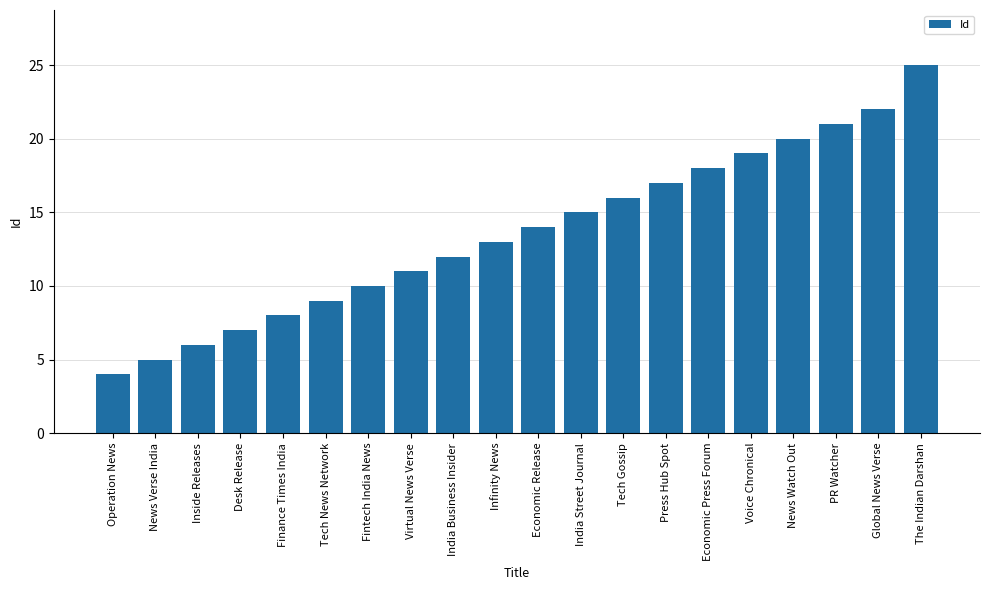

Rank the categories by value from lowest to highest.

Operation News, News Verse India, Inside Releases, Desk Release, Finance Times India, Tech News Network, Fintech India News, Virtual News Verse, India Business Insider, Infinity News, Economic Release, India Street Journal, Tech Gossip, Press Hub Spot, Economic Press Forum, Voice Chronical, News Watch Out, PR Watcher, Global News Verse, The Indian Darshan